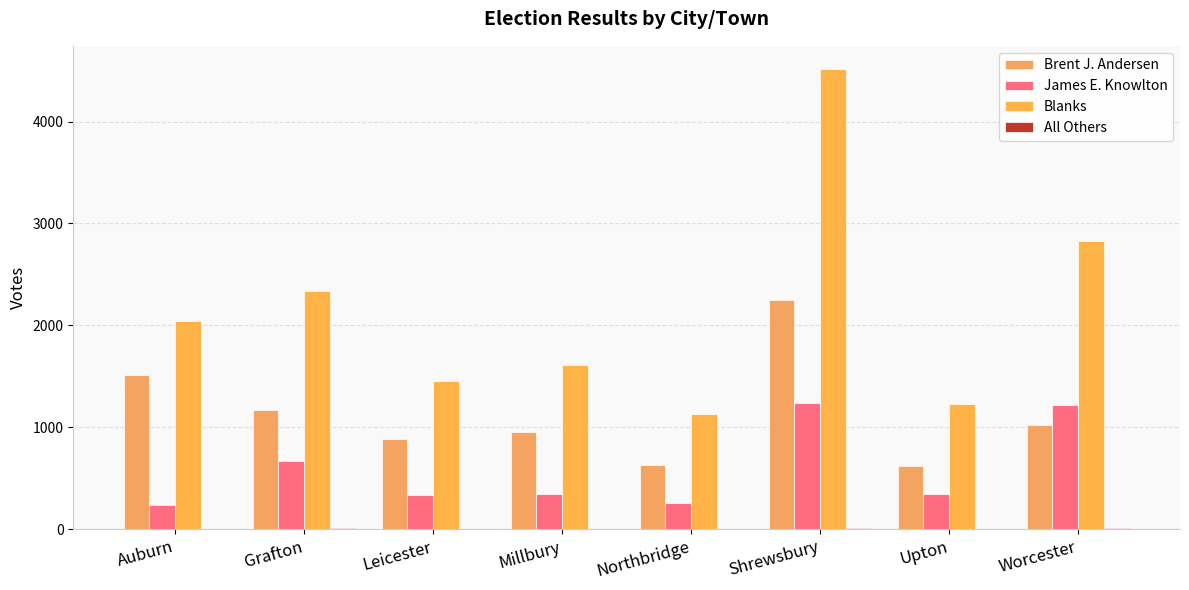

How many categories are shown in the chart?

8